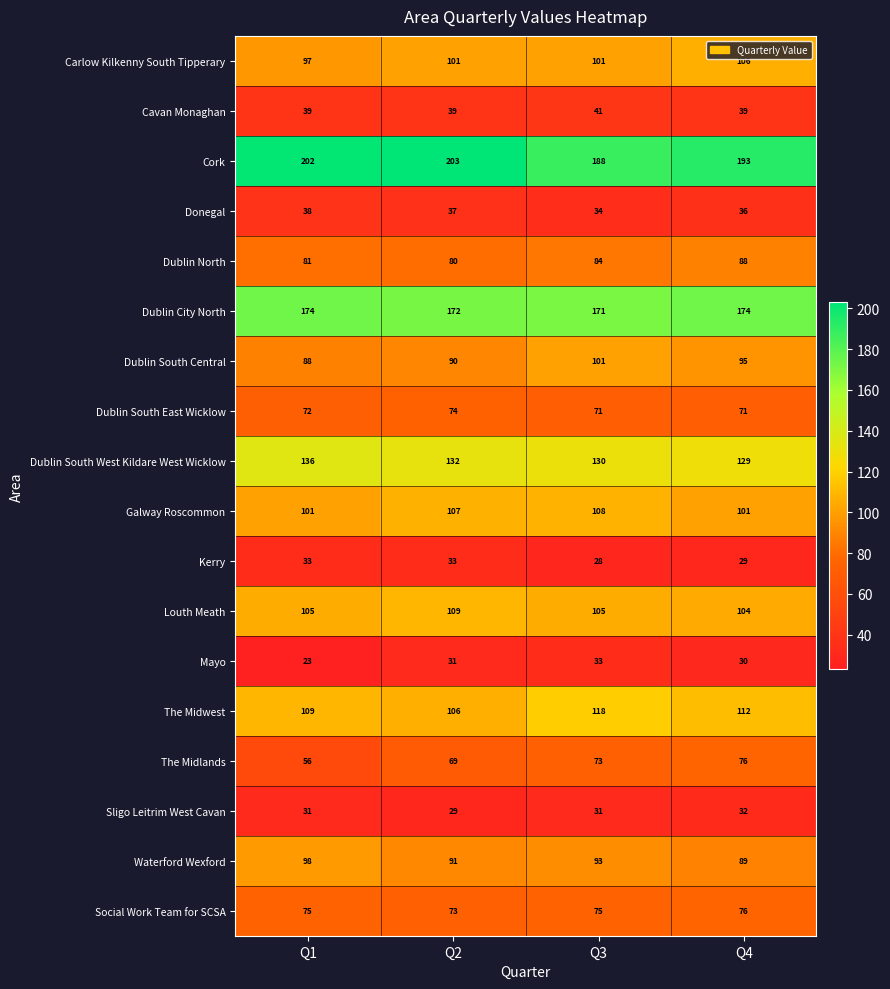

What is the lowest value of the The Midlands series?

56